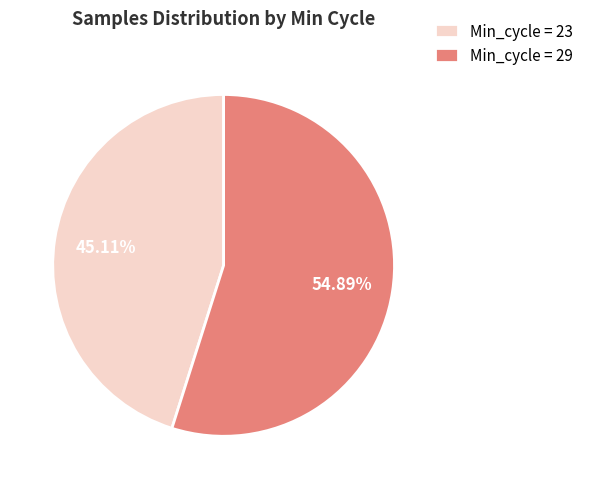

Which slice represents more than half of the pie?

Min_cycle = 29